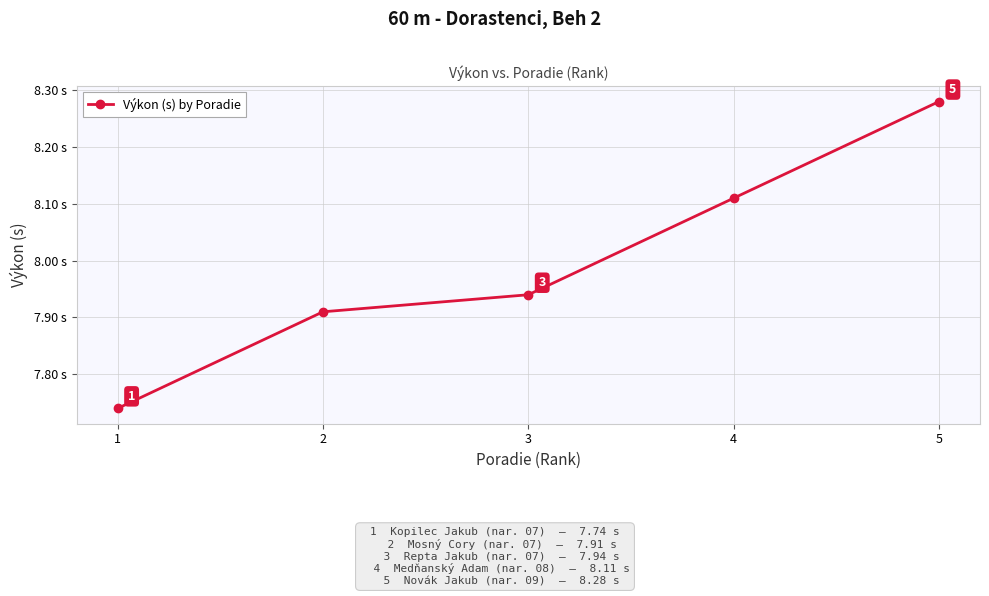

True or false: there are more than 0 points higher than both neighbors.

False